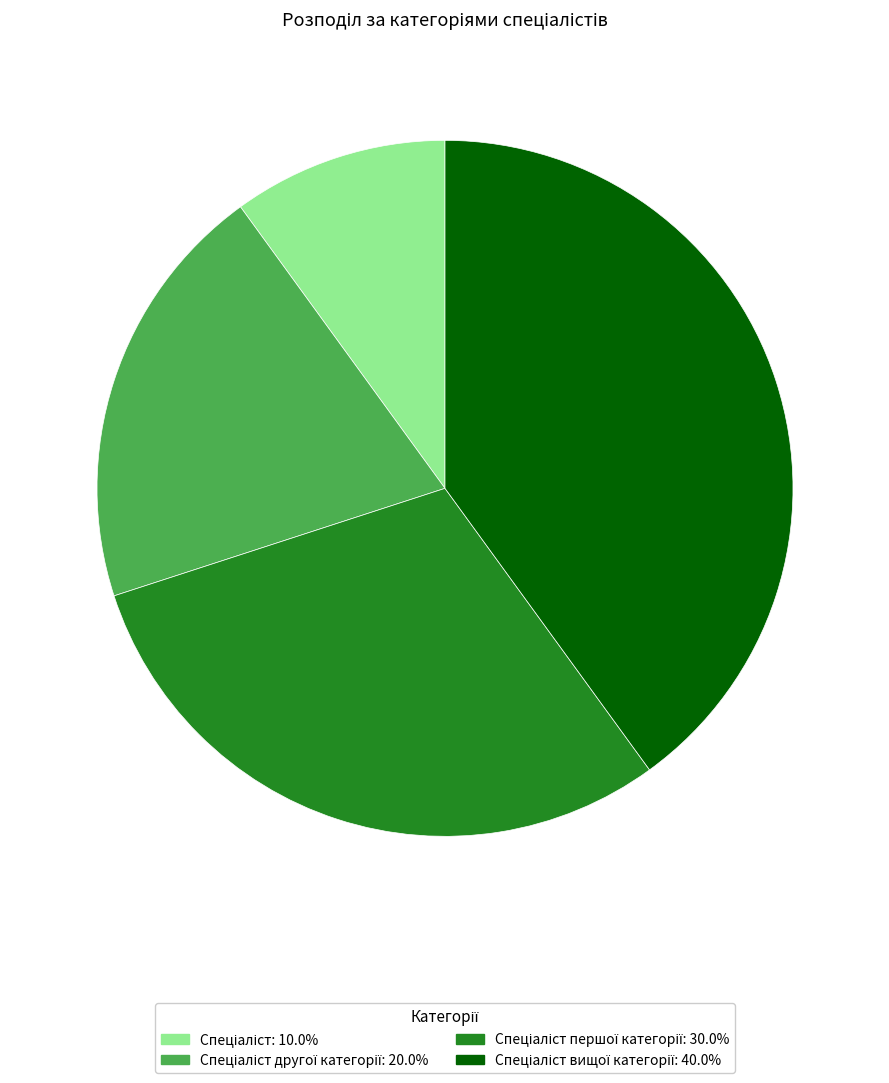

Is there any slice that represents more than half of the pie?

No